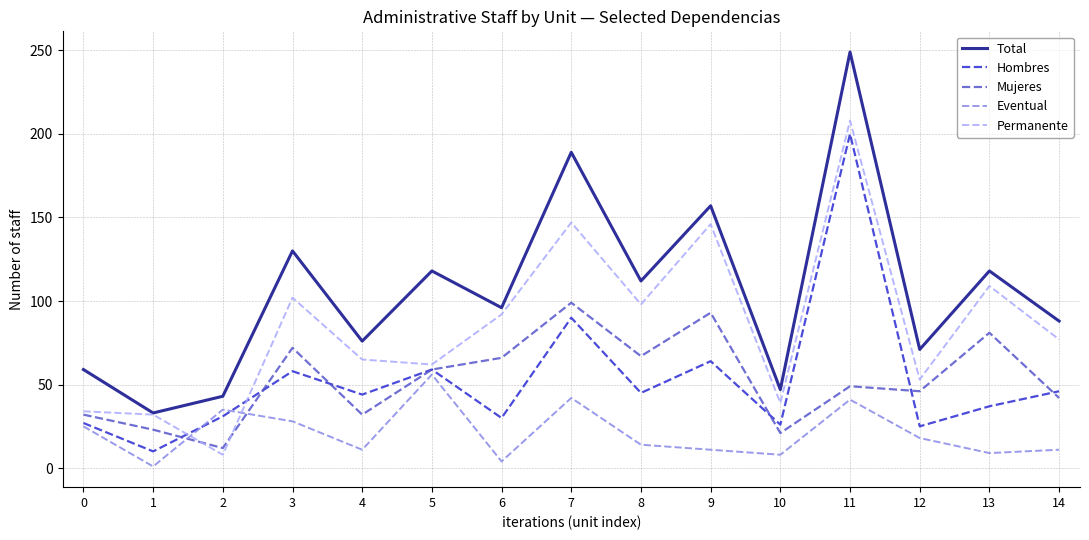

How many lines are shown in the chart?

5